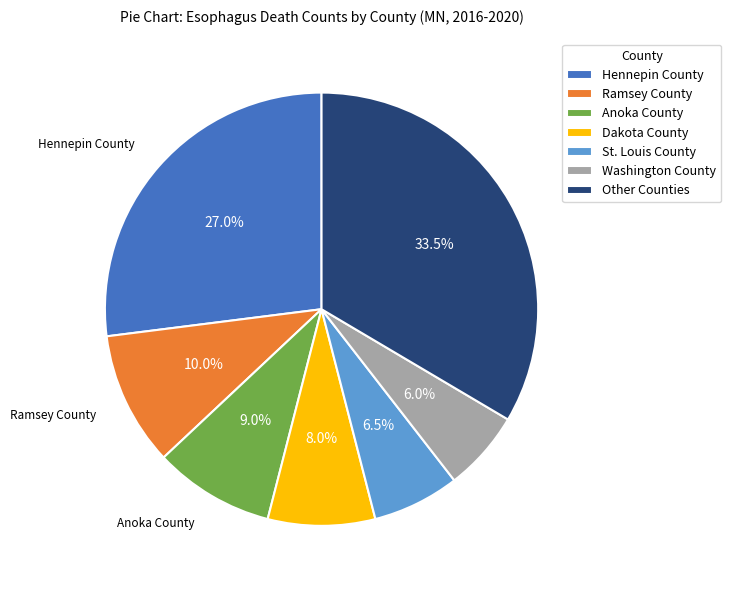

Count the number of slices in the pie.

7